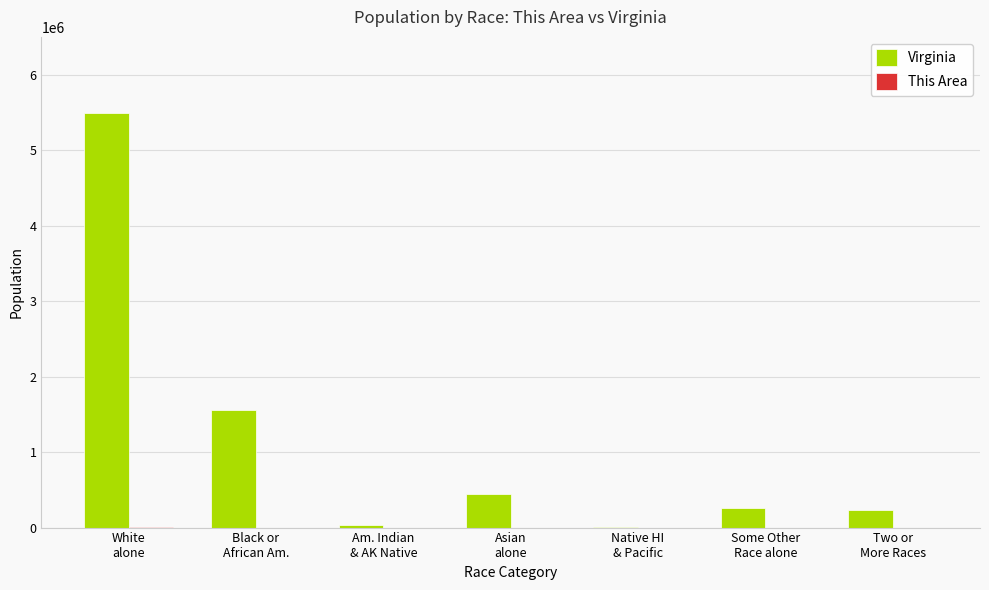

What is the sum of all Virginia values?

8001024